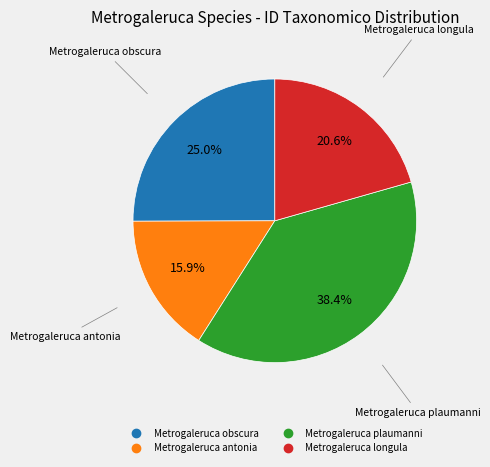

Does Metrogaleruca antonia account for over 50% of the chart?

No